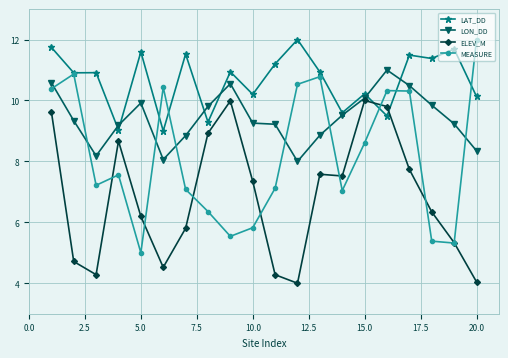

Which series has the widest spread of values?

MEASURE